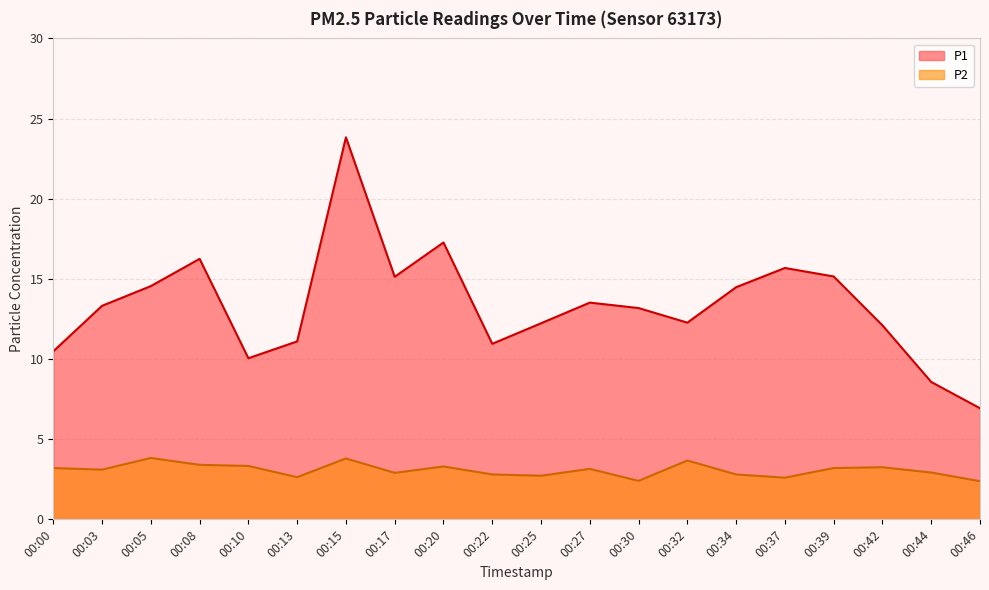

Reading right to left, list all the values displayed in this chart.

P1: 6.9	8.6	12.1	15.2	15.7	14.5	12.3	13.2	13.5	12.2	10.9	17.3	15.1	23.8	11.1	10.1	16.2	14.6	13.3	10.5
P2: 2.4	2.9	3.2	3.2	2.6	2.8	3.7	2.4	3.1	2.7	2.8	3.3	2.9	3.8	2.6	3.3	3.4	3.8	3.1	3.2